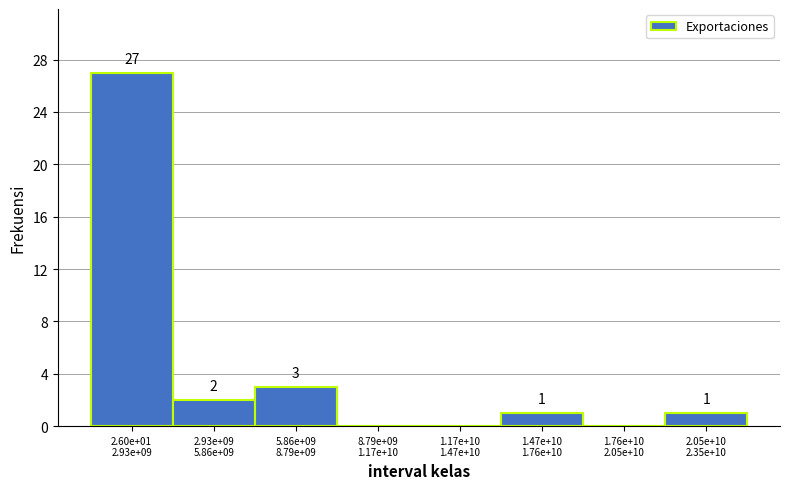

What is the maximum value shown in the chart?

27